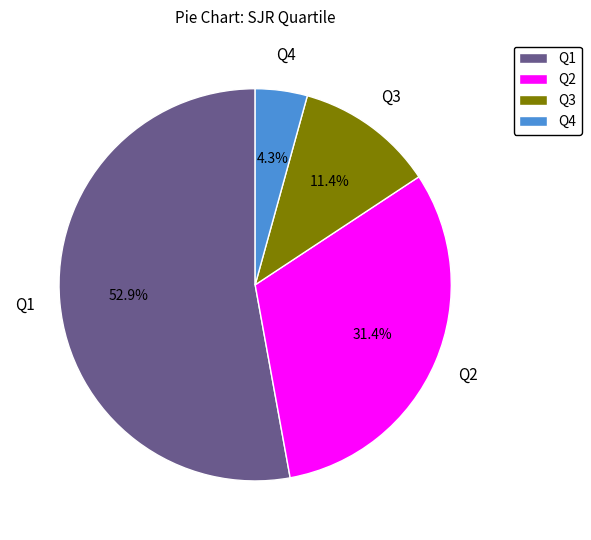

Is Q1 the majority of the pie?

Yes